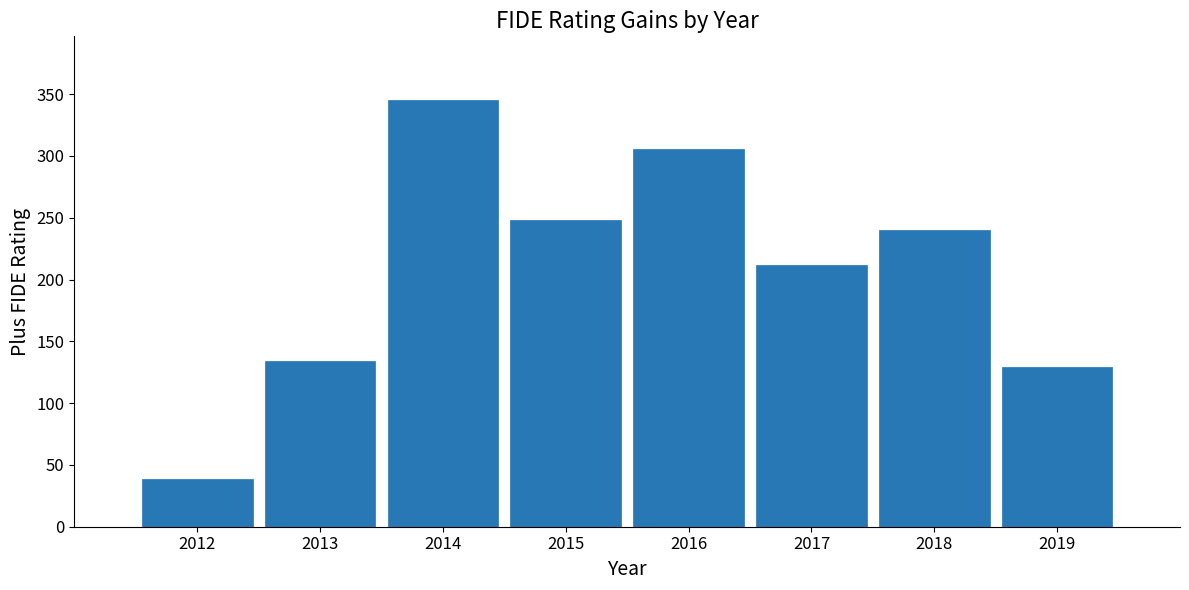

Reading left to right, list all the values displayed in this chart.

39	134	345	248	306	212	240	129